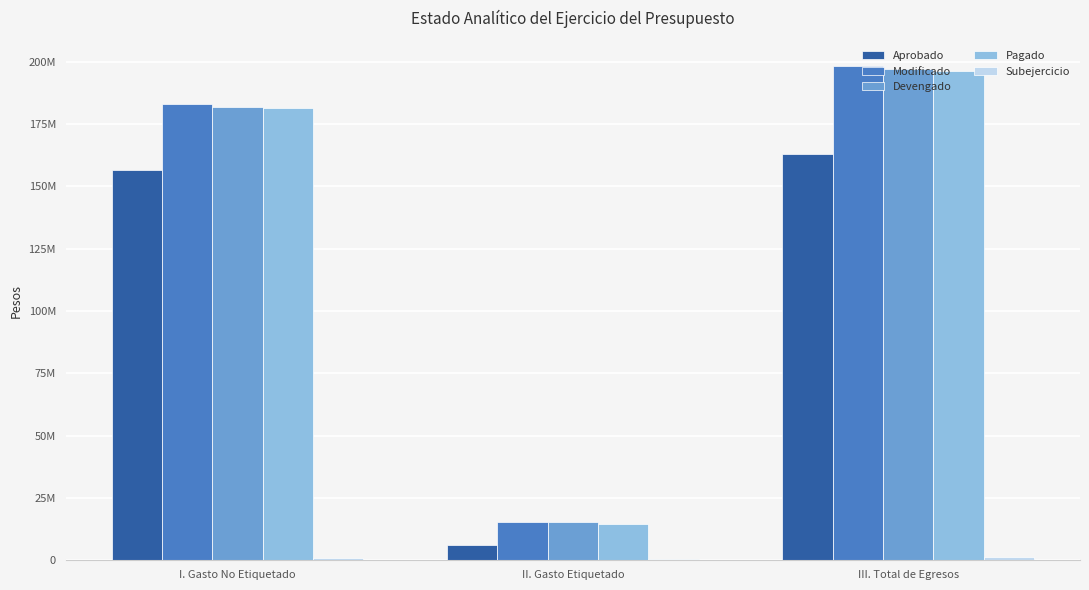

How many values in the Modificado series are below 182816352?

1